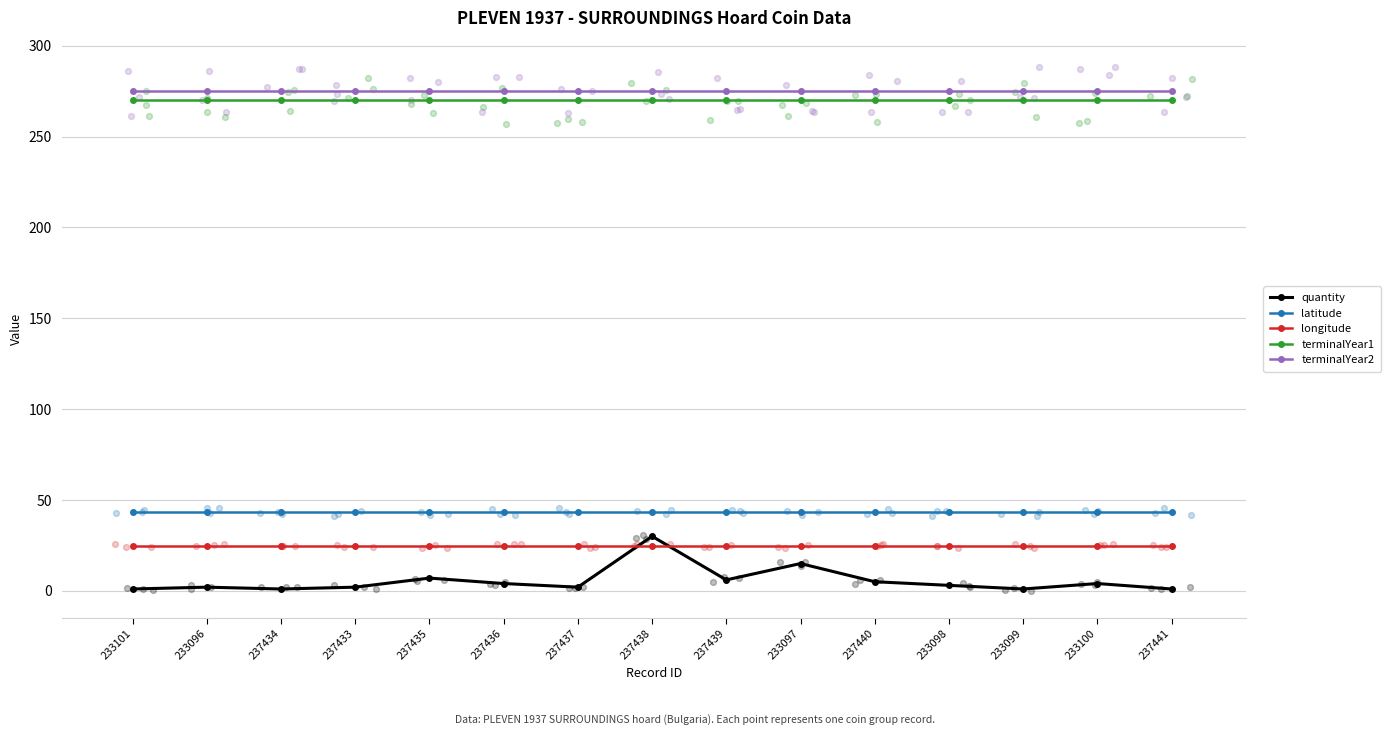

Which series has the largest total across all categories?

terminalYear2